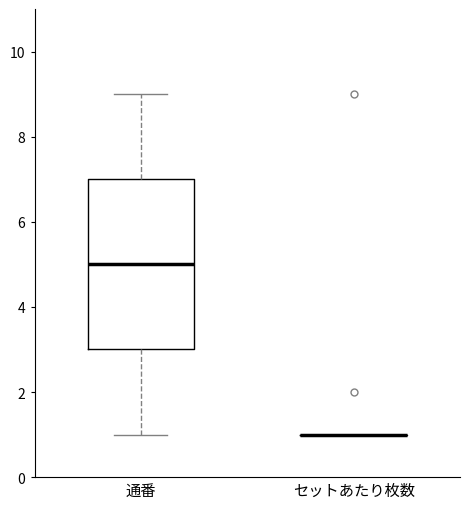

Reading left to right, transcribe this box plot: for each box, give where its median line is, the range the box spans, and where its two whiskers end, as read against the y-axis. The values are not printed on the chart, so give them approximately, as read against the axis.

通番: median 5, box 3 to 7, whiskers 1 to 9
セットあたり枚数: box collapsed to a line at 1, whiskers 1 to 1